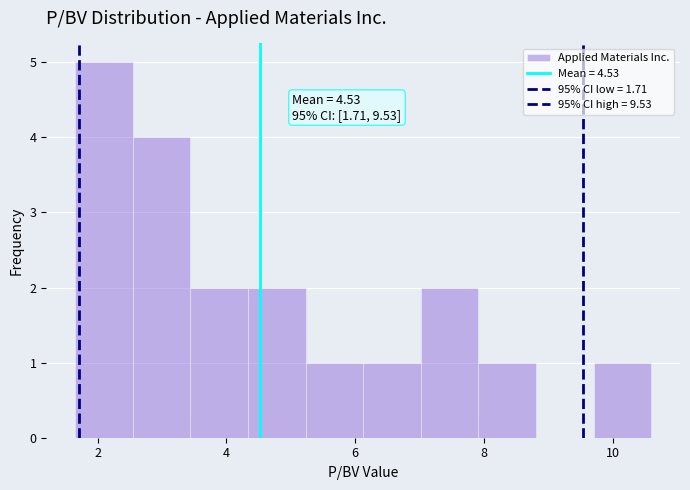

Which range on the x-axis has the tallest bar?

1.6 to 2.6